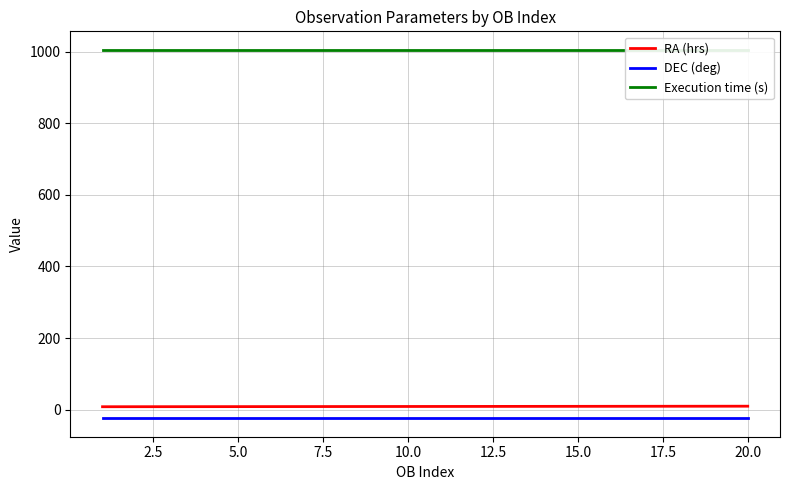

What is the value of the DEC (deg) point at the 4th from the left?

-24.1